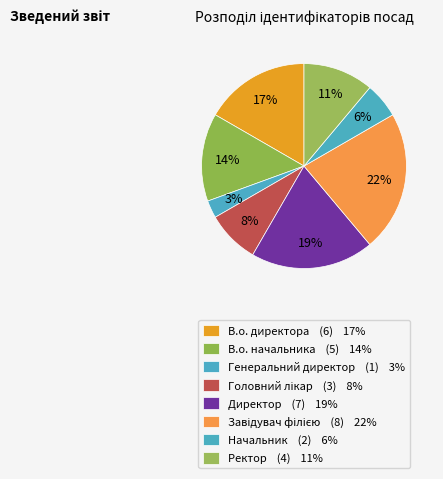

How many slices are in this pie chart?

8